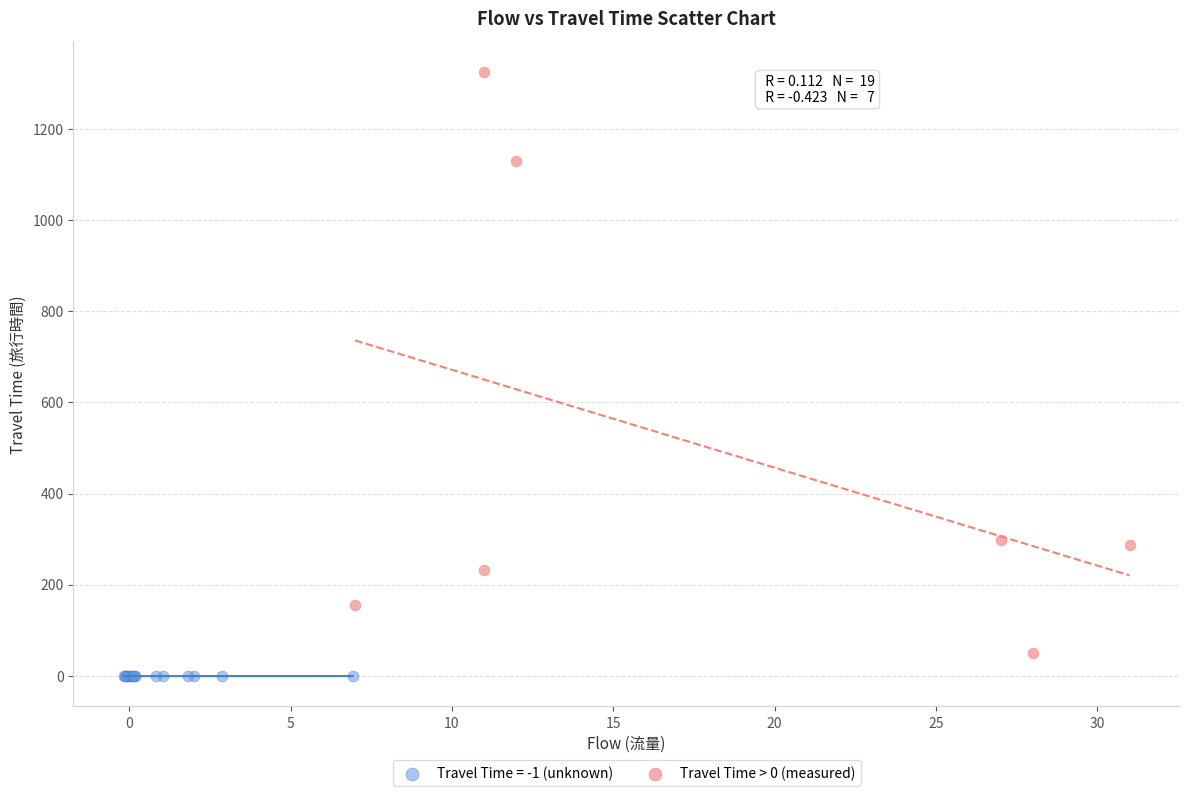

Which series reaches the maximum Y coordinate?

Travel Time > 0 (measured)